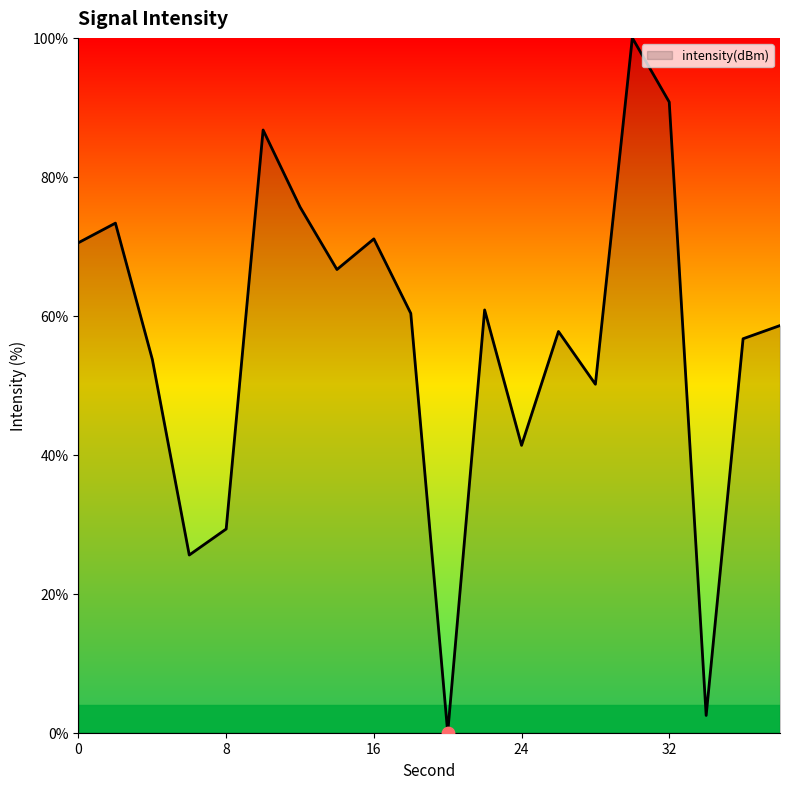

What is the difference between the maximum and minimum values?

100.0